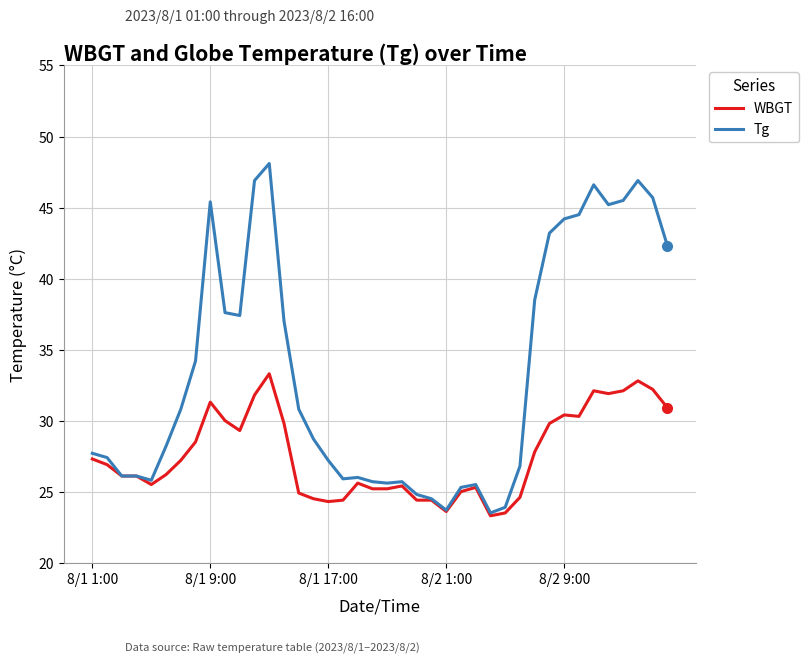

What is the lowest value of the Tg series?

23.5